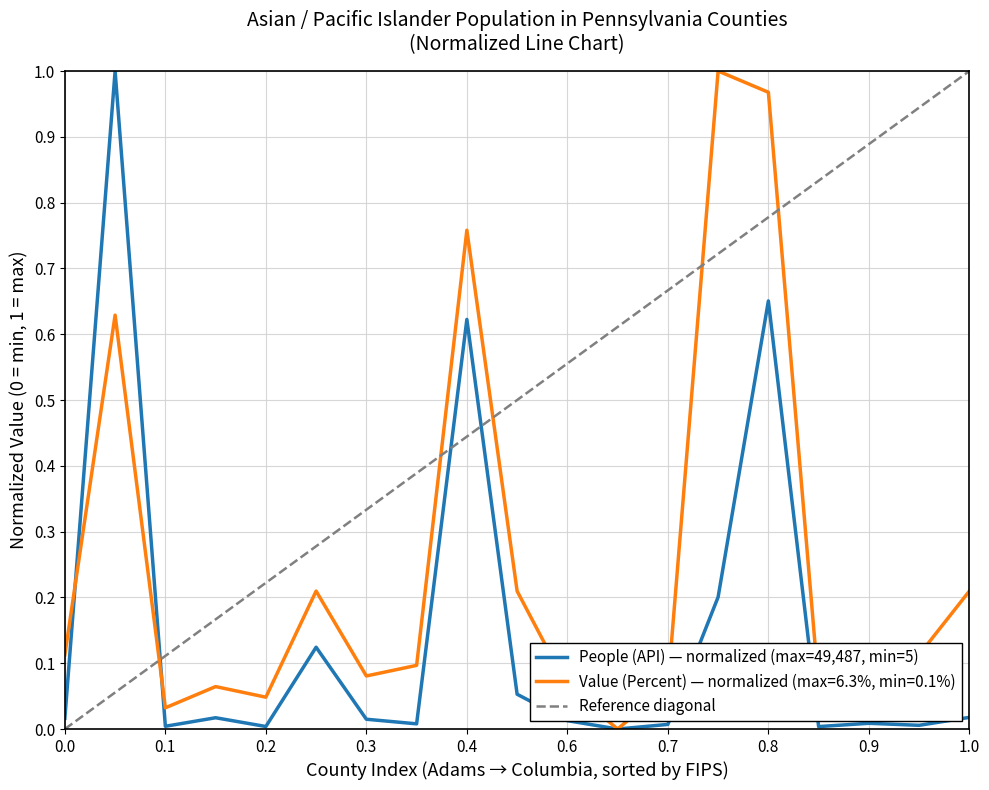

The value of People (API) — normalized (max=49,487, min=5) at 0.7 is 0.0. True or false?

True